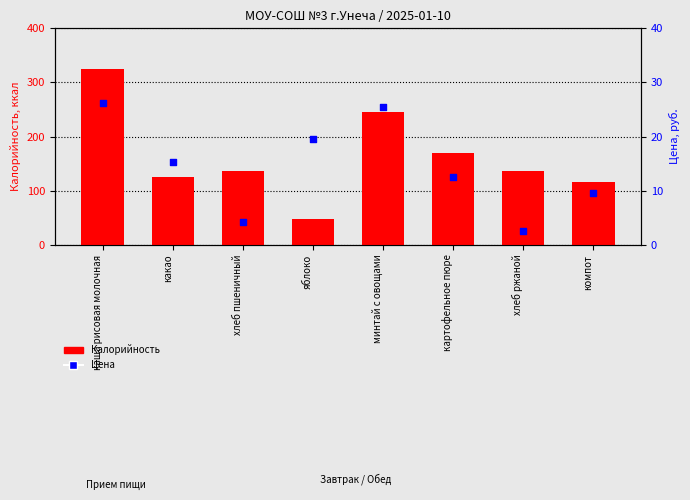

Is the value of Цена at каша рисовая молочная greater than the value of Калорийность at какао?

No